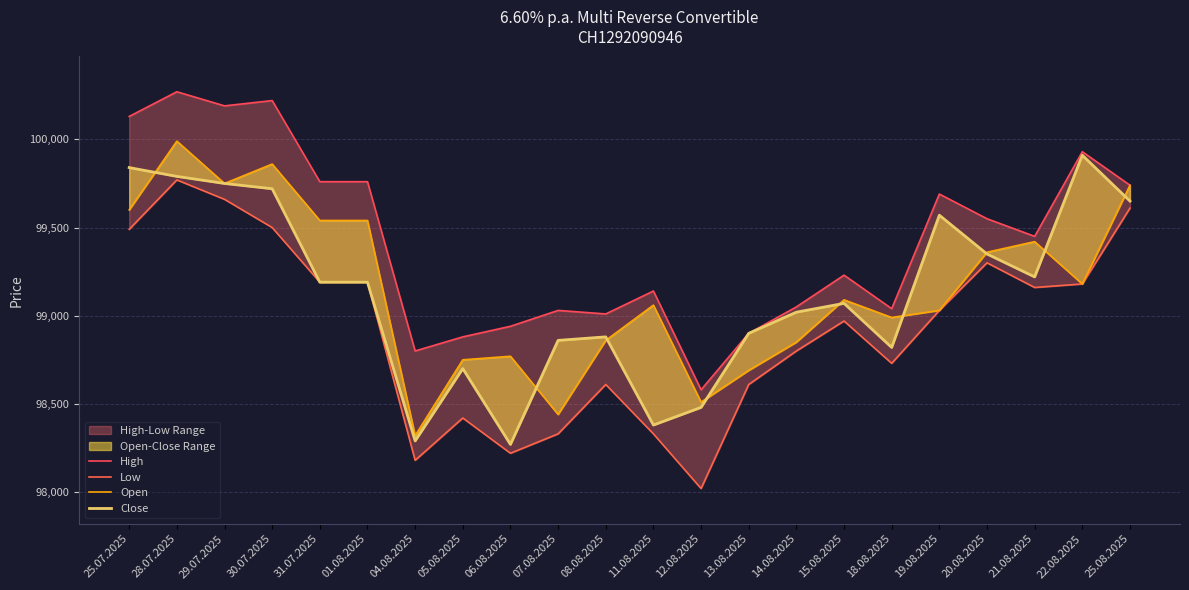

What is the approximate value of Low at 07.08.2025, to the nearest 10?

98330